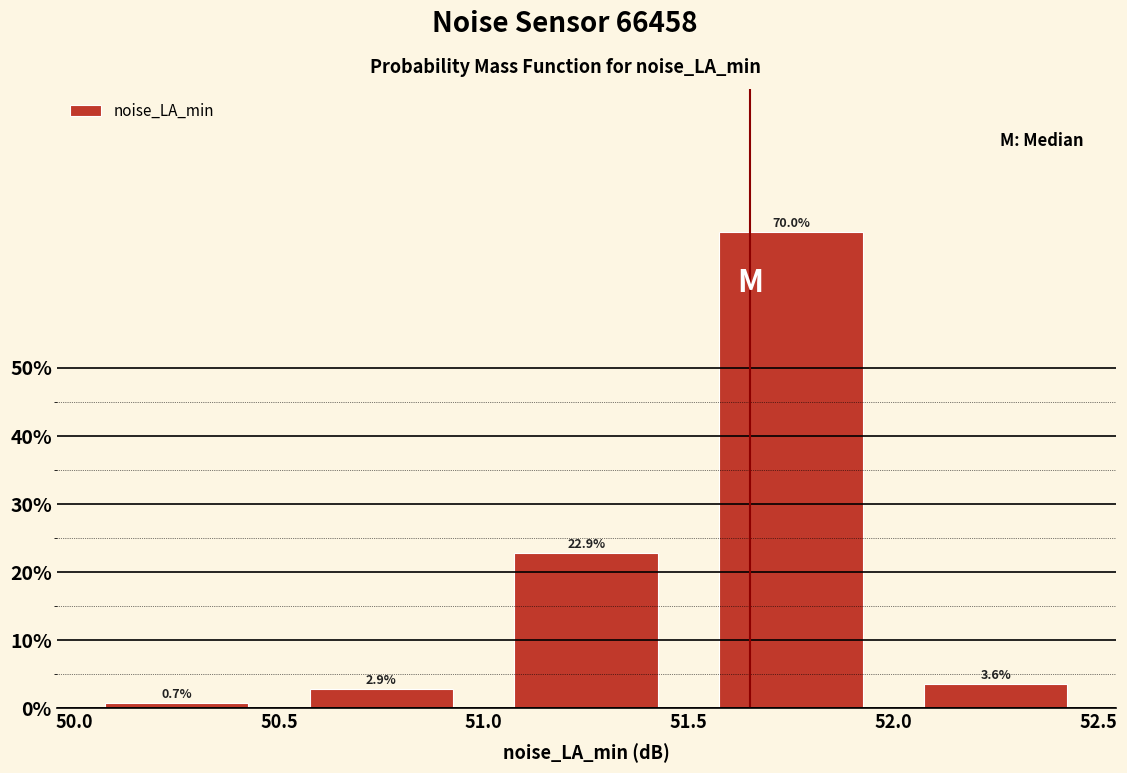

Which range on the x-axis has the tallest bar?

51.5 to 52.0